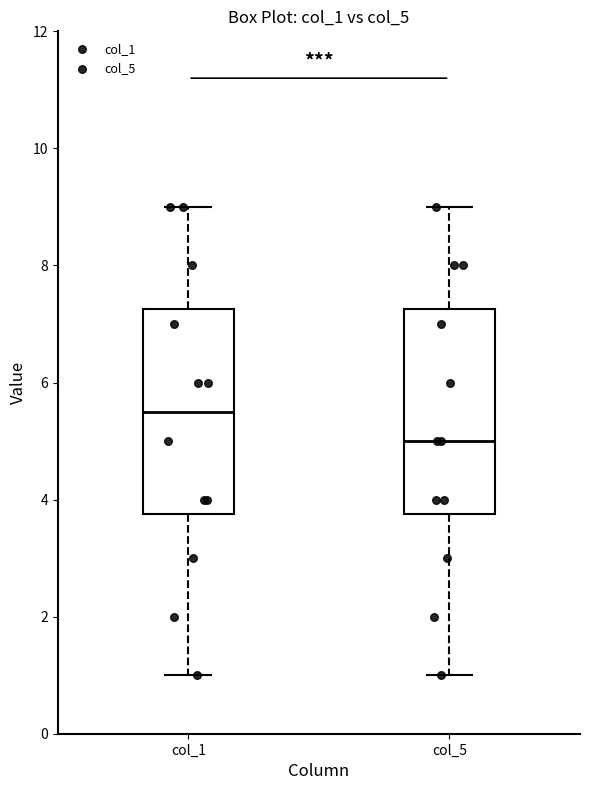

Reading left to right, read every box against the y-axis: the position of its median line, the range the box covers, and the ends of its whiskers. The values are not printed on the chart, so give them approximately, as read against the axis.

col_1: median 5.6, box 3.8 to 7.2, whiskers 1.0 to 9.0
col_5: median 5.0, box 3.8 to 7.2, whiskers 1.0 to 9.0